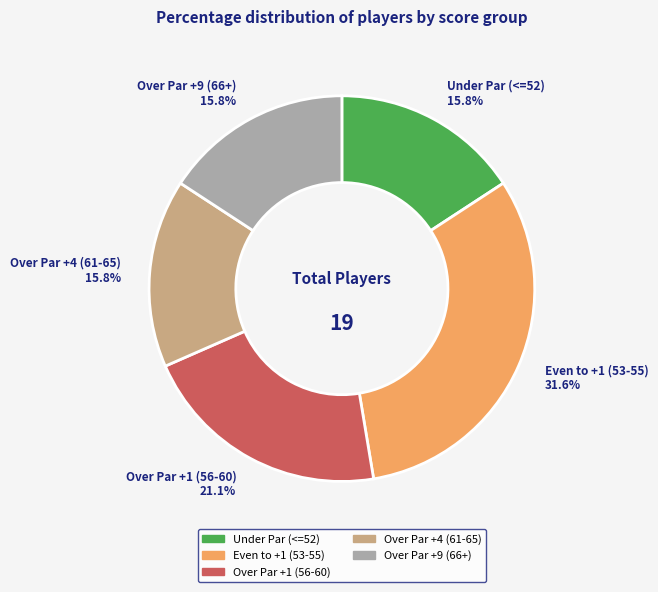

Is there a majority slice in this chart?

No